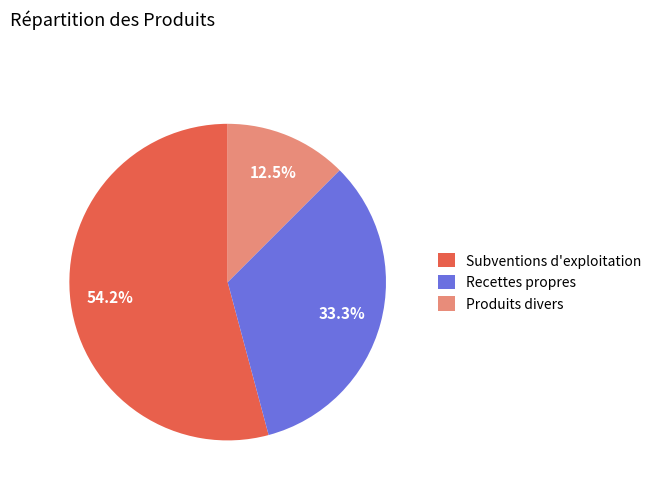

Which slice represents more than half of the pie?

Subventions d'exploitation